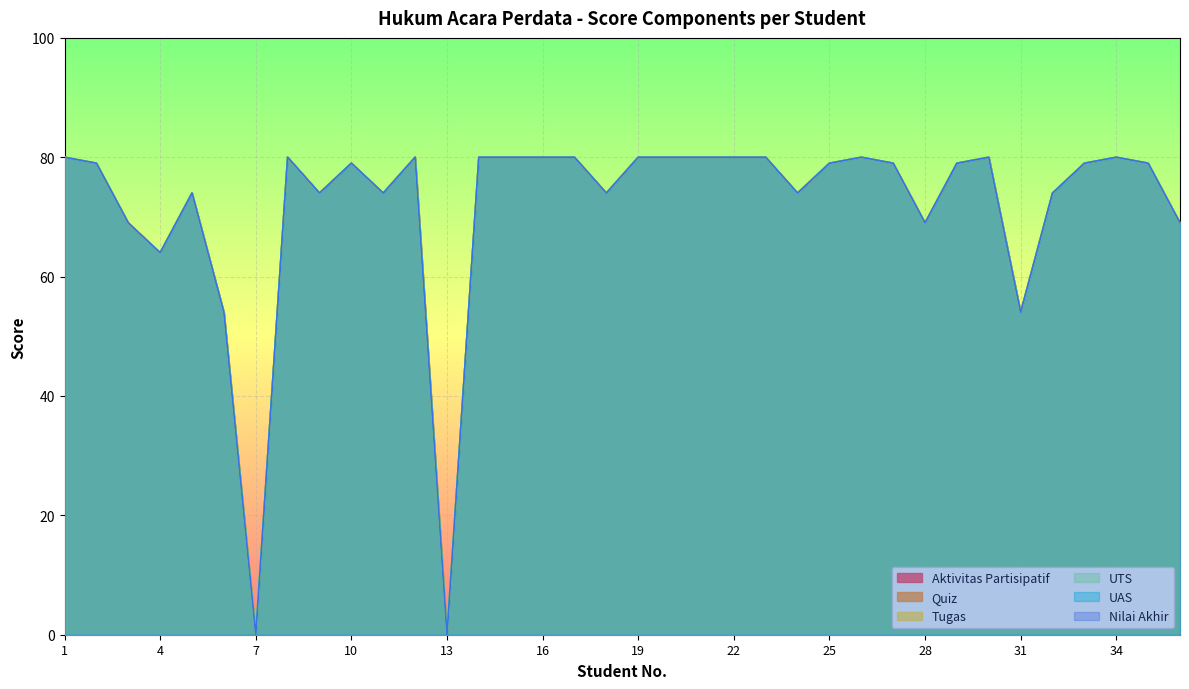

Reading left to right, list all the values displayed in this chart.

Aktivitas Partisipatif: 80	79	69	64	74	54	0	80	74	79	74	80	0	80	80	80	80	74	80	80	80	80	80	74	79	80	79	69	79	80	54	74	79	80	79	69
Quiz: 80	79	69	64	74	54	0	80	74	79	74	80	0	80	80	80	80	74	80	80	80	80	80	74	79	80	79	69	79	80	54	74	79	80	79	69
Tugas: 80	79	69	64	74	54	0	80	74	79	74	80	0	80	80	80	80	74	80	80	80	80	80	74	79	80	79	69	79	80	54	74	79	80	79	69
UTS: 80	79	69	64	74	54	0	80	74	79	74	80	0	80	80	80	80	74	80	80	80	80	80	74	79	80	79	69	79	80	54	74	79	80	79	69
UAS: 80	79	69	64	74	54	0	80	74	79	74	80	0	80	80	80	80	74	80	80	80	80	80	74	79	80	79	69	79	80	54	74	79	80	79	69
Nilai Akhir: 80	79	69	64	74	54	0	80	74	79	74	80	0	80	80	80	80	74	80	80	80	80	80	74	79	80	79	69	79	80	54	74	79	80	79	69